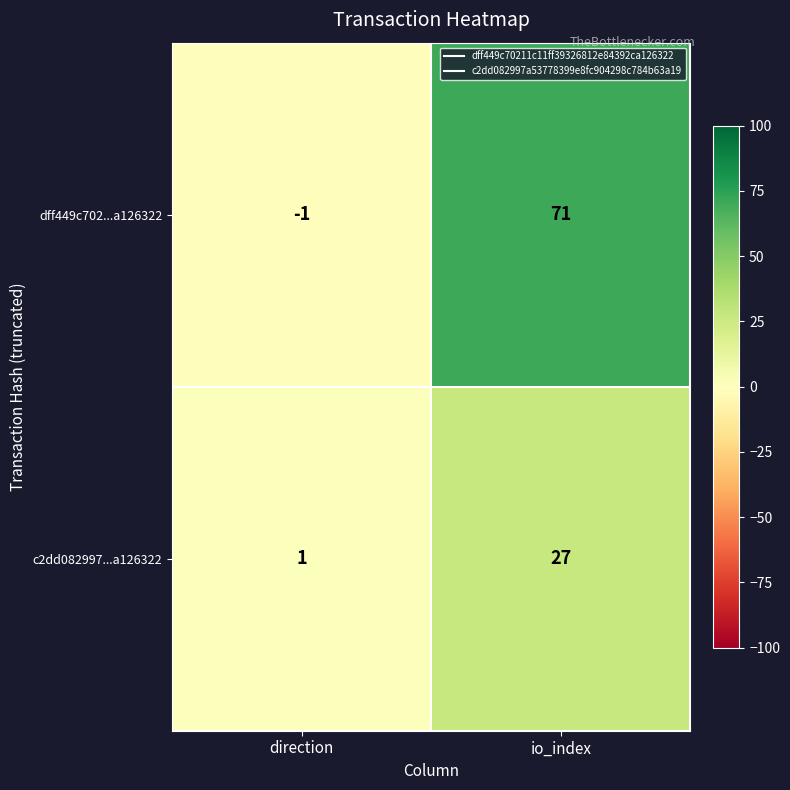

At which label is c2dd082997...a126322 closest to 14?

direction